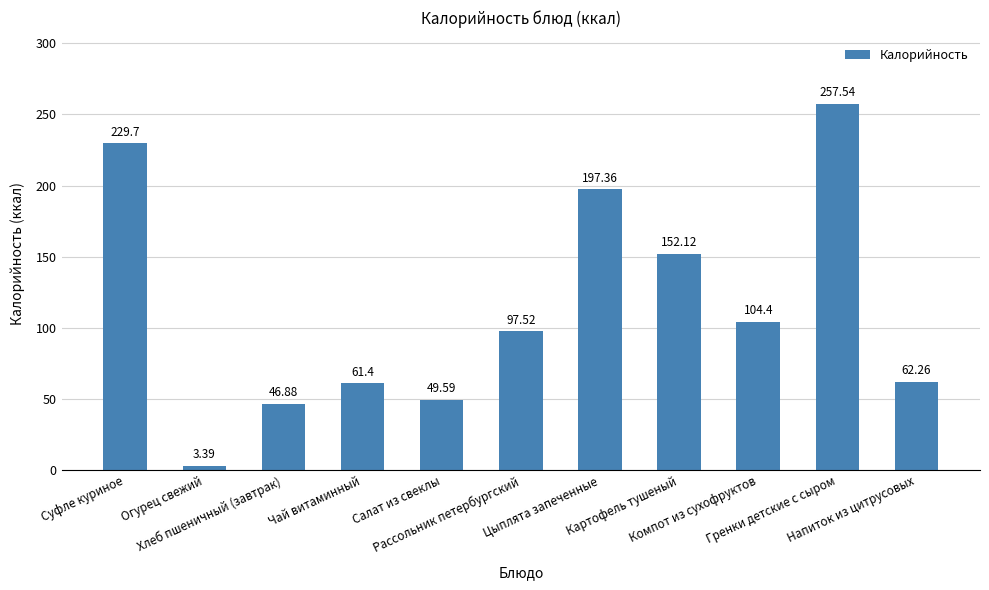

What is the difference between the maximum and second lowest values?

210.7